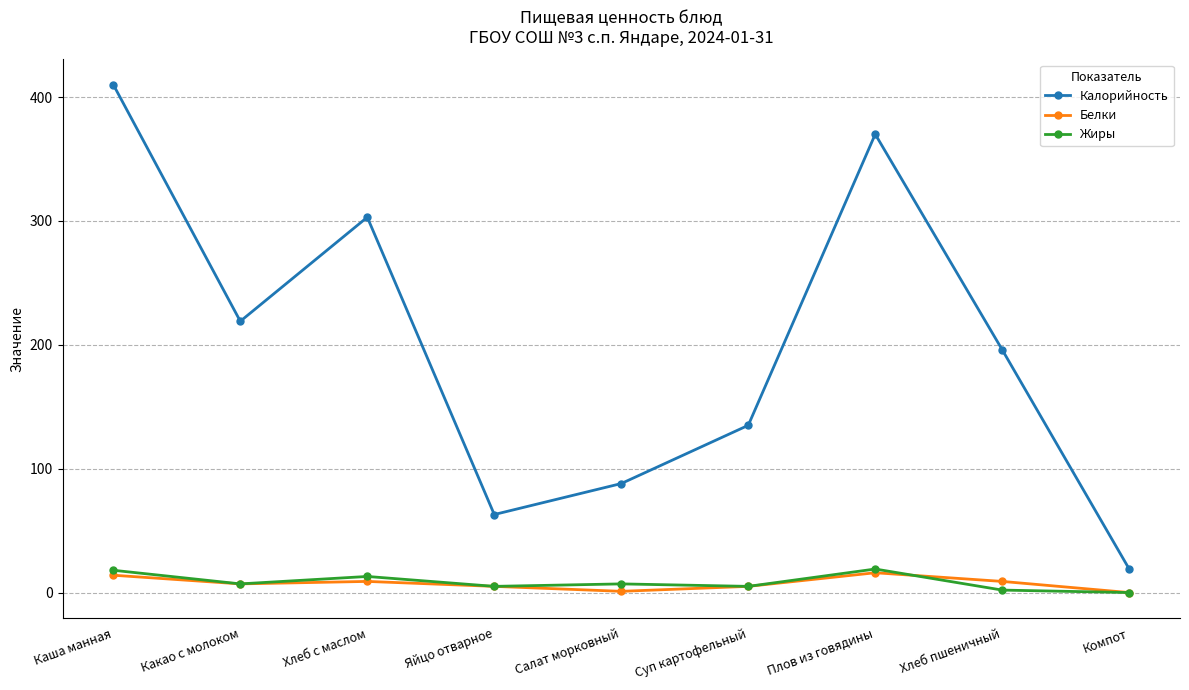

True or false: Белки and Калорийность cross at least once.

False